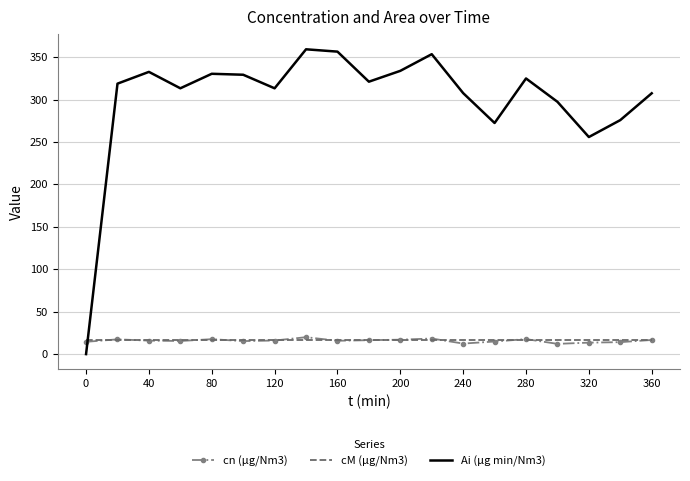

What is the difference between the maximum and second lowest values in the cn (µg/Nm3) series?

7.5